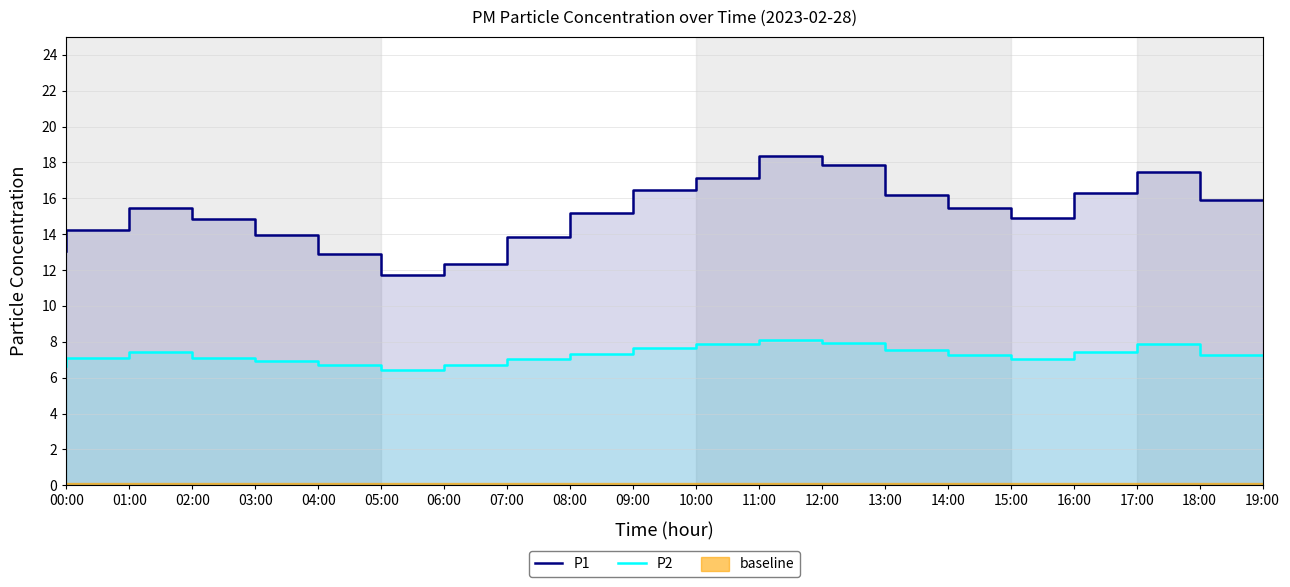

Where does the P1 series first go above 15?

02:00